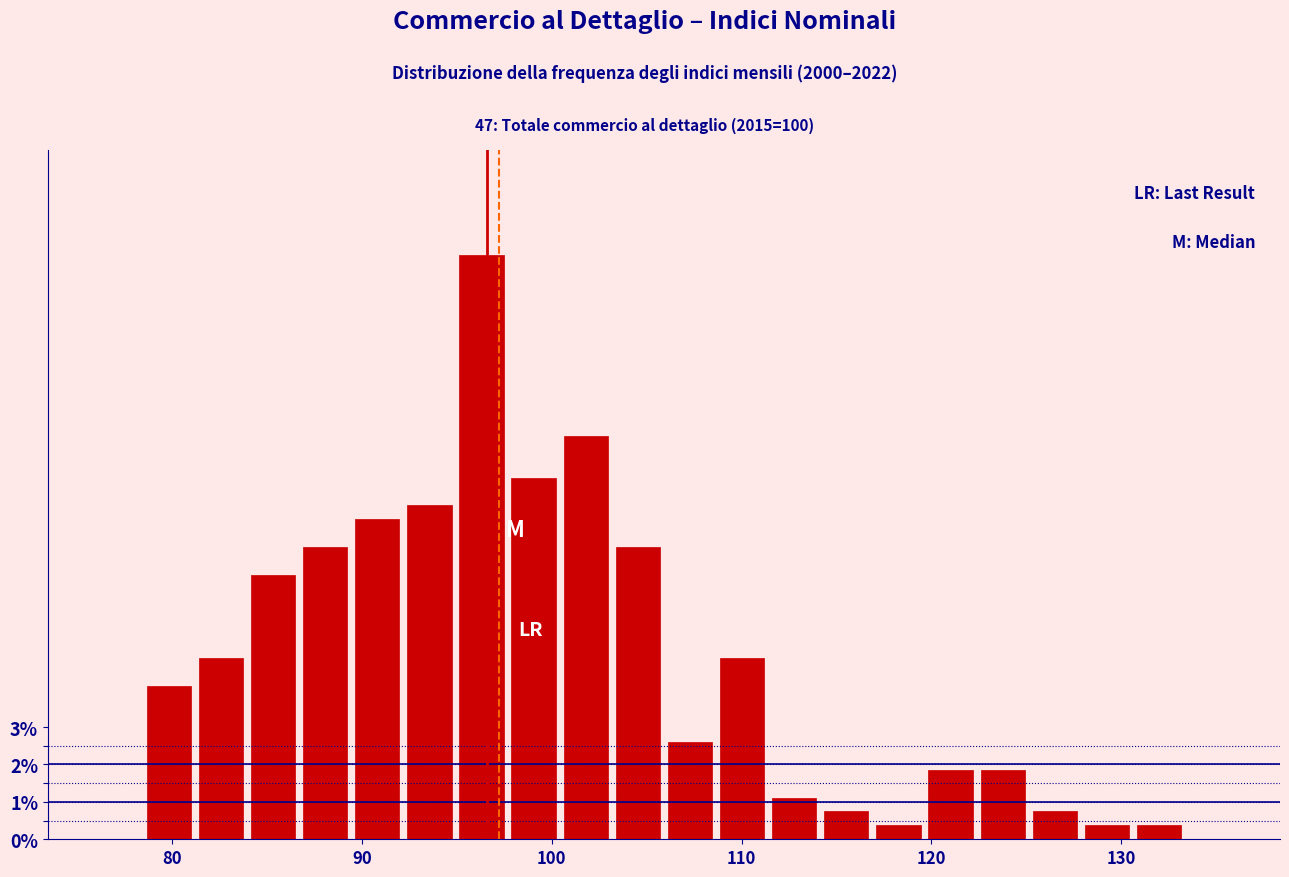

Around what value on the x-axis is the tallest bar? Give the approximate position of its centre, as read against the axis.

96